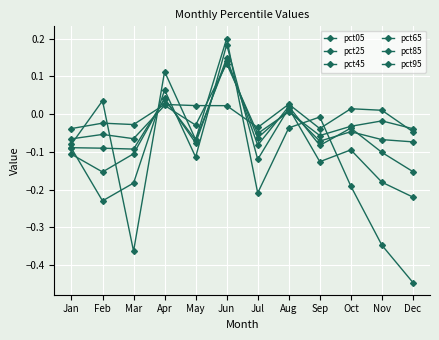

What value does the pct65 series have at Jul?

-0.1